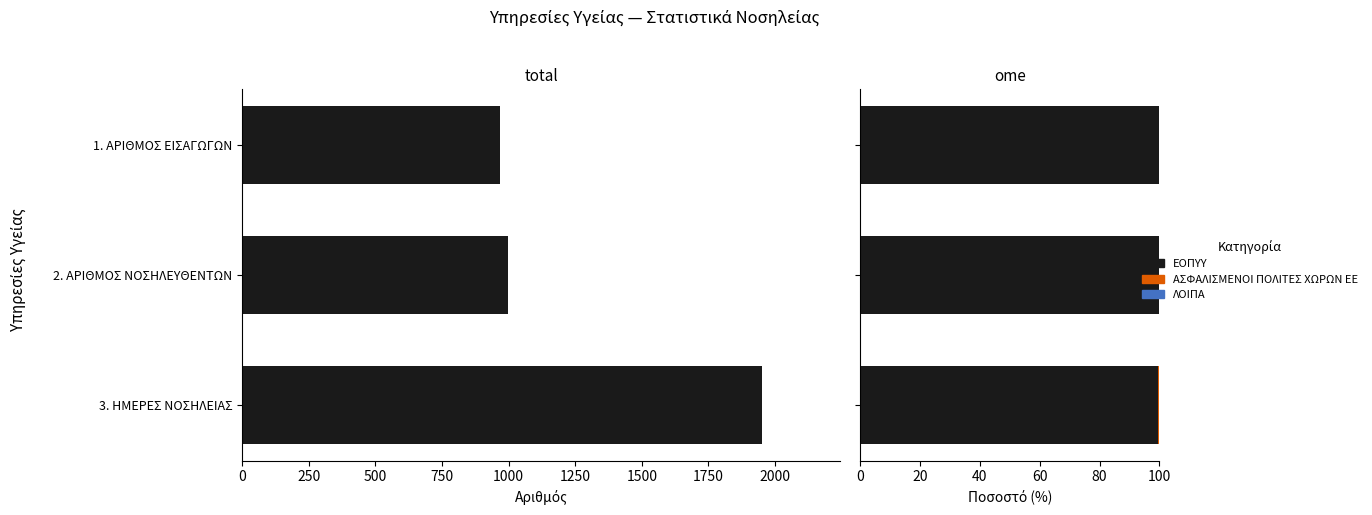

Count the ΑΣΦΑΛΙΣΜΕΝΟΙ ΠΟΛΙΤΕΣ ΧΩΡΩΝ ΕΕ values in the range 0 to 1.

3